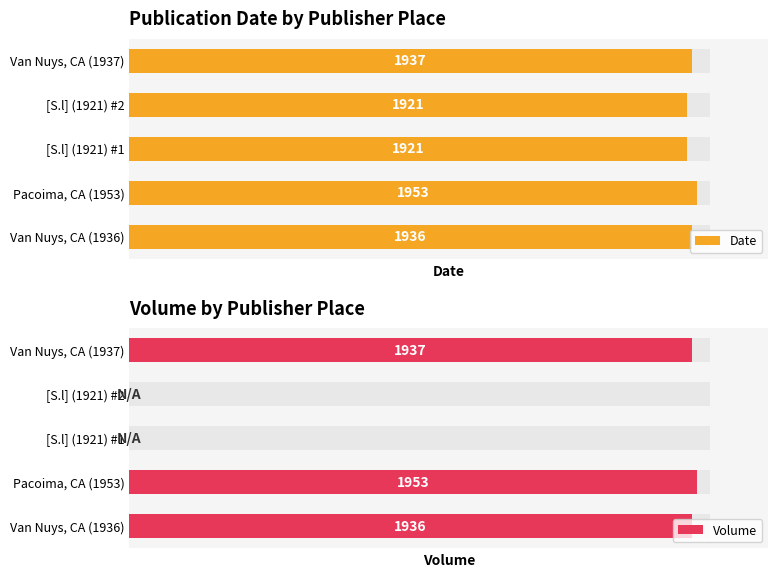

List the series in order of their peak value, lowest first.

Date, Volume